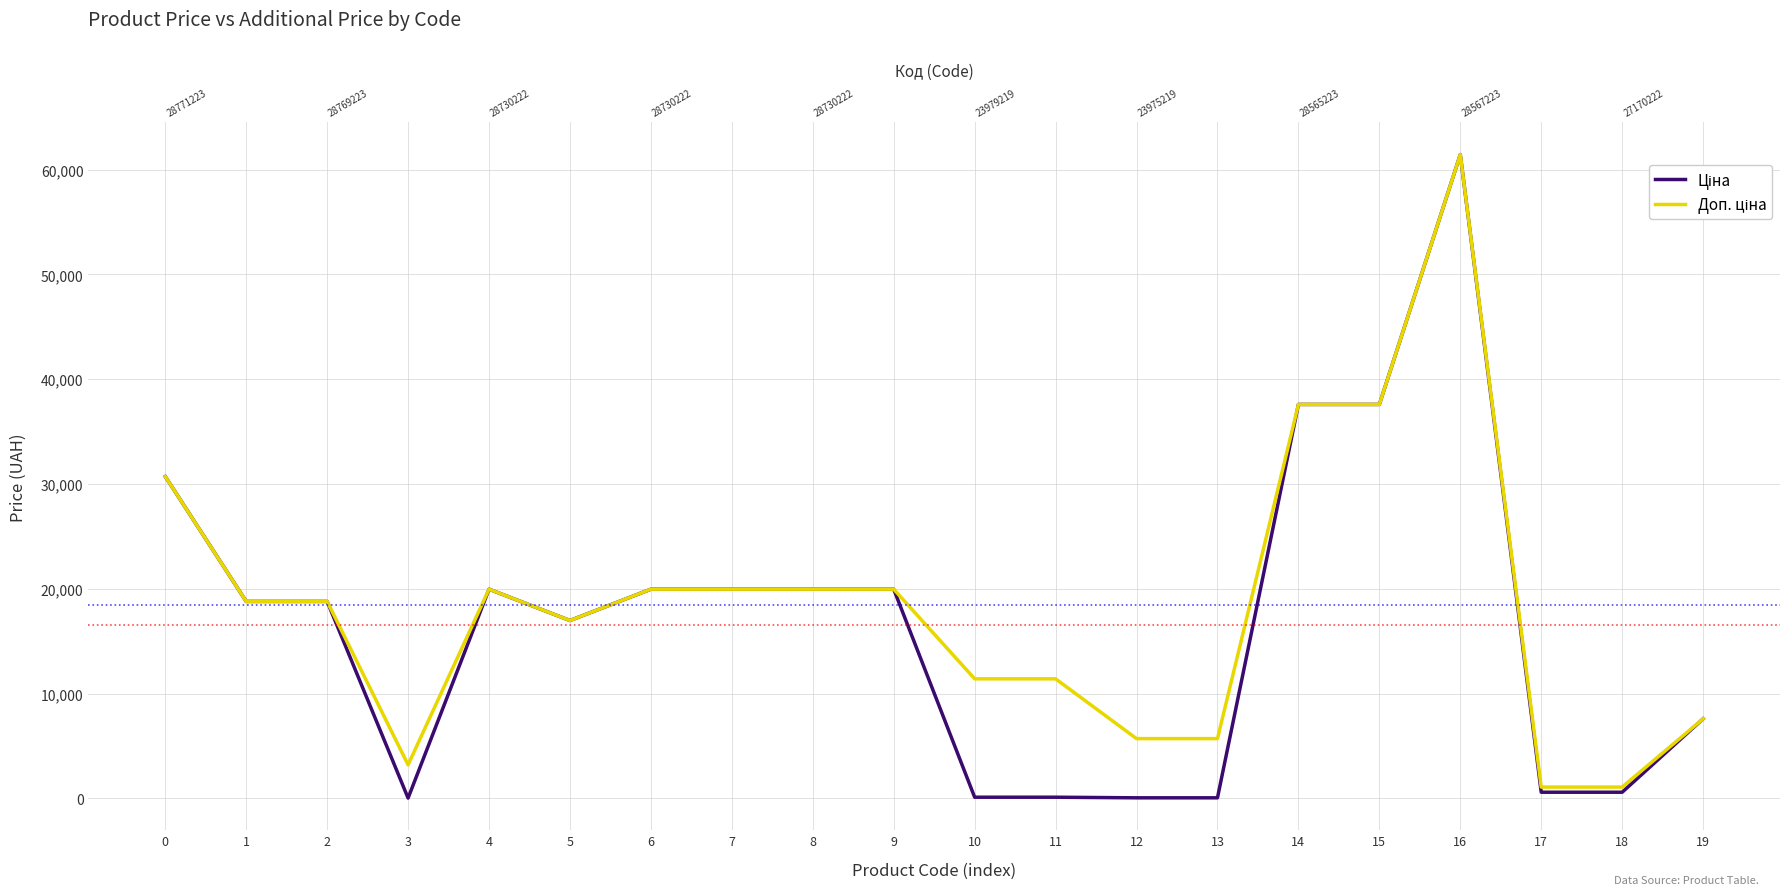

Is it true that Ціна equals 68.3 at 10?

False